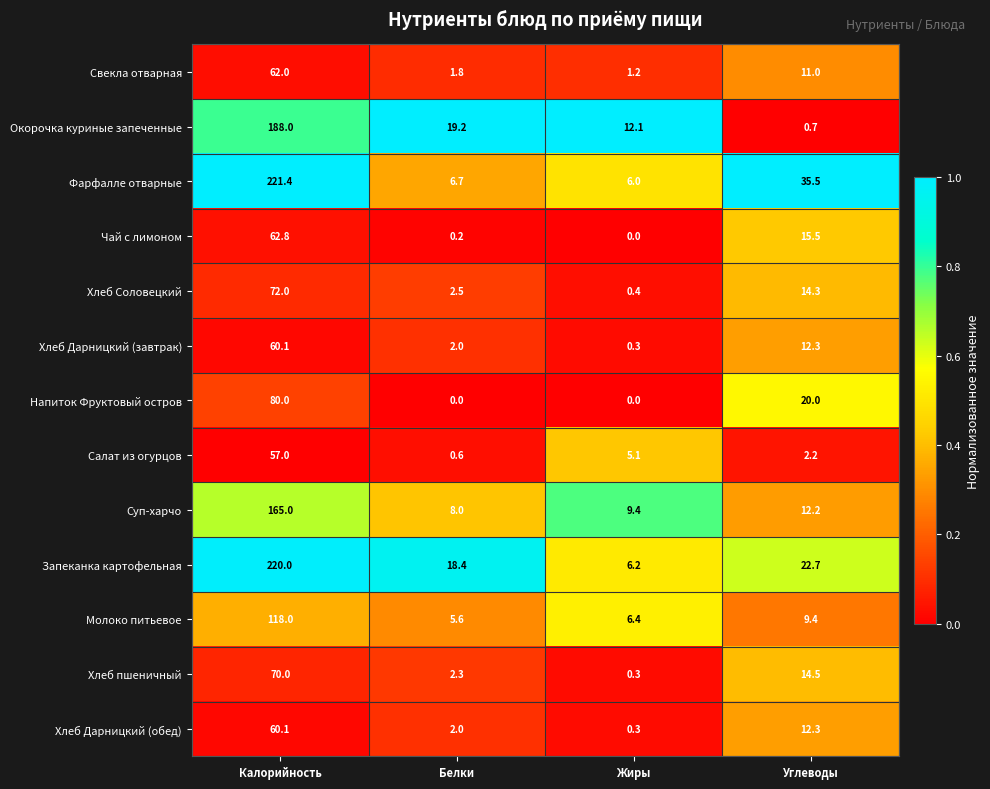

What value does the Хлеб Дарницкий (обед) series have at Калорийность?

60.1